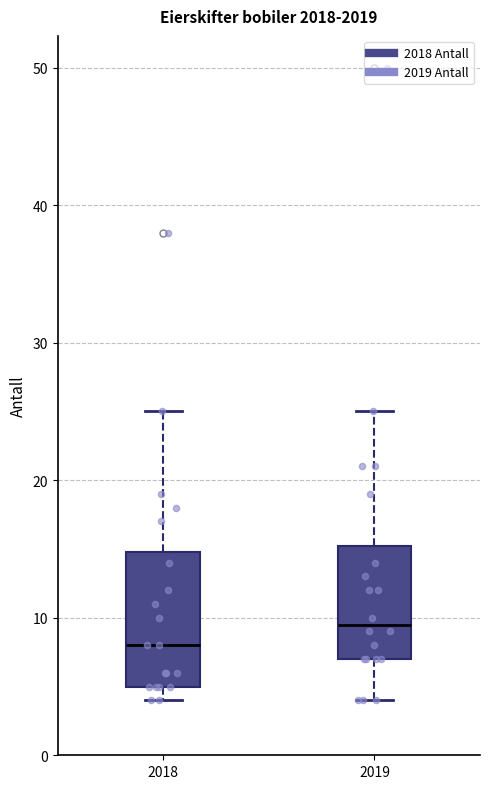

Reading left to right, read every box against the y-axis: the position of its median line, the range the box covers, and the ends of its whiskers. The values are not printed on the chart, so give them approximately, as read against the axis.

2018: median 8, box 5 to 15, whiskers 4 to 25
2019: median 10, box 7 to 15, whiskers 4 to 25